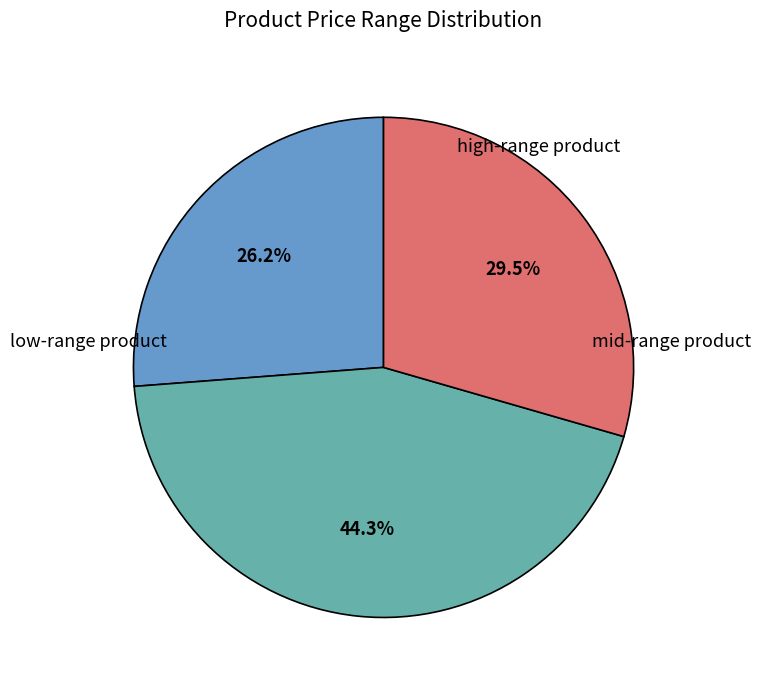

To the nearest percent, what is the average slice percentage?

33%